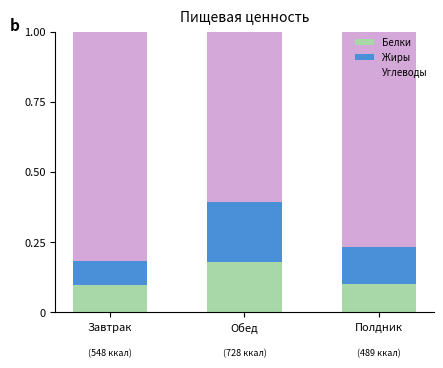

Count the Белки values in the range 0 to 1.

3